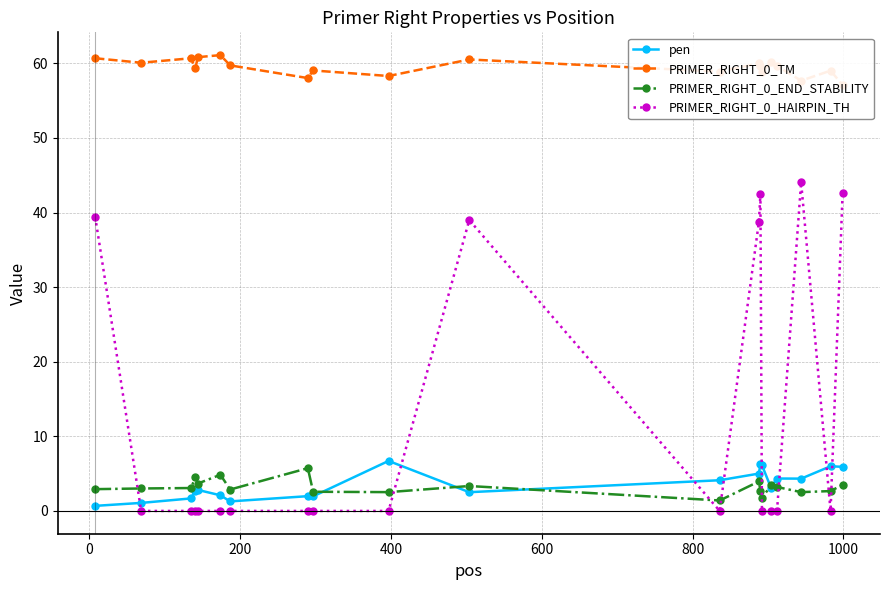

Count the number of data series in this chart.

4